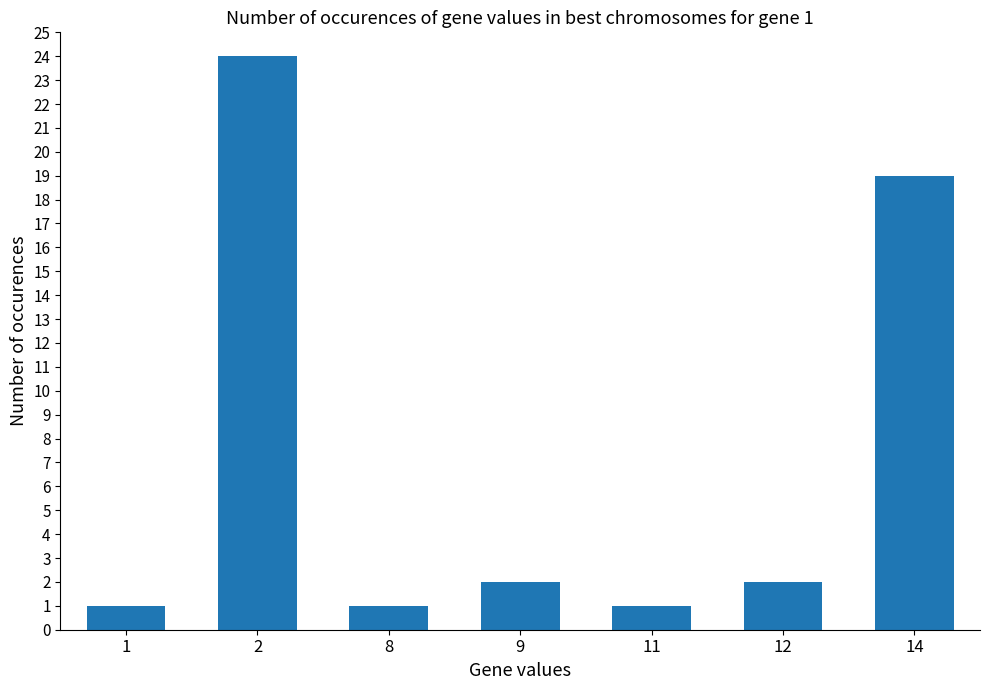

Reading right to left, list all the values displayed in this chart.

14=19	12=2	11=1	9=2	8=1	2=24	1=1